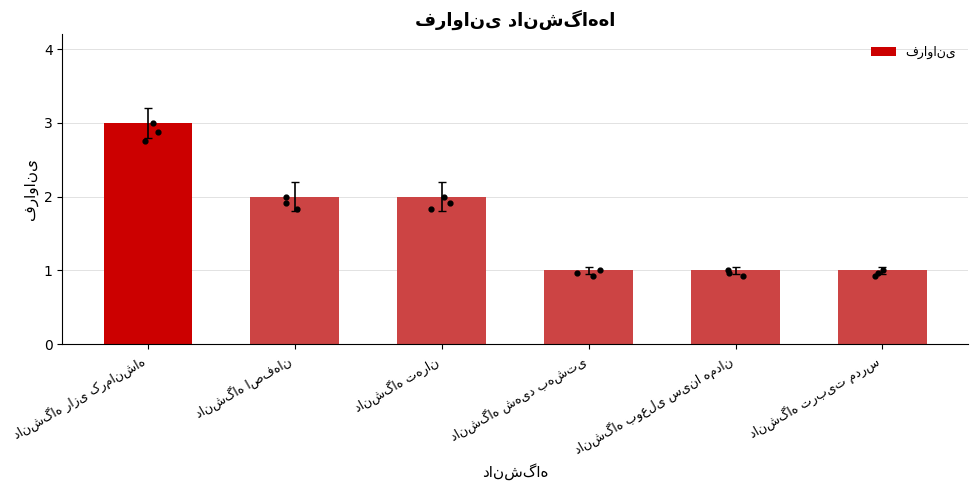

What is the change in value from دانشگاه اصفهان to دانشگاه بوعلی سینا همدان?

-1